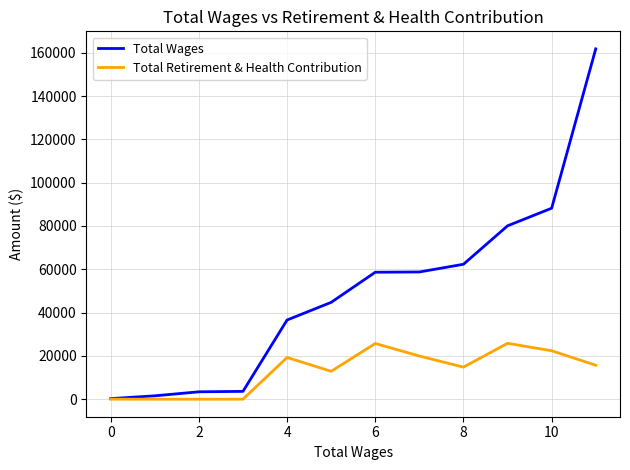

List the series in order of their peak value, lowest first.

Total Retirement & Health Contribution, Total Wages